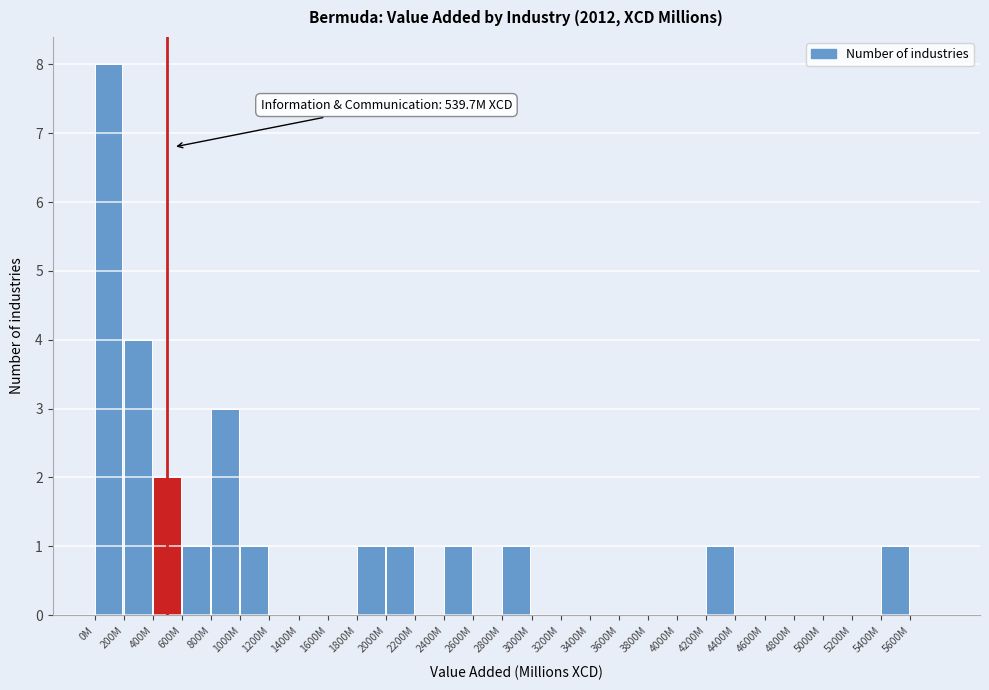

Reading left to right, transcribe all the data shown in this chart.

0M=8	200M=4	400M=2	600M=1	800M=3	1000M=1	1200M=0	1400M=0	1600M=0	1800M=1	2000M=1	2200M=0	2400M=1	2600M=0	2800M=1	3000M=0	3200M=0	3400M=0	3600M=0	3800M=0	4000M=0	4200M=1	4400M=0	4600M=0	4800M=0	5000M=0	5200M=0	5400M=1	5600M=0